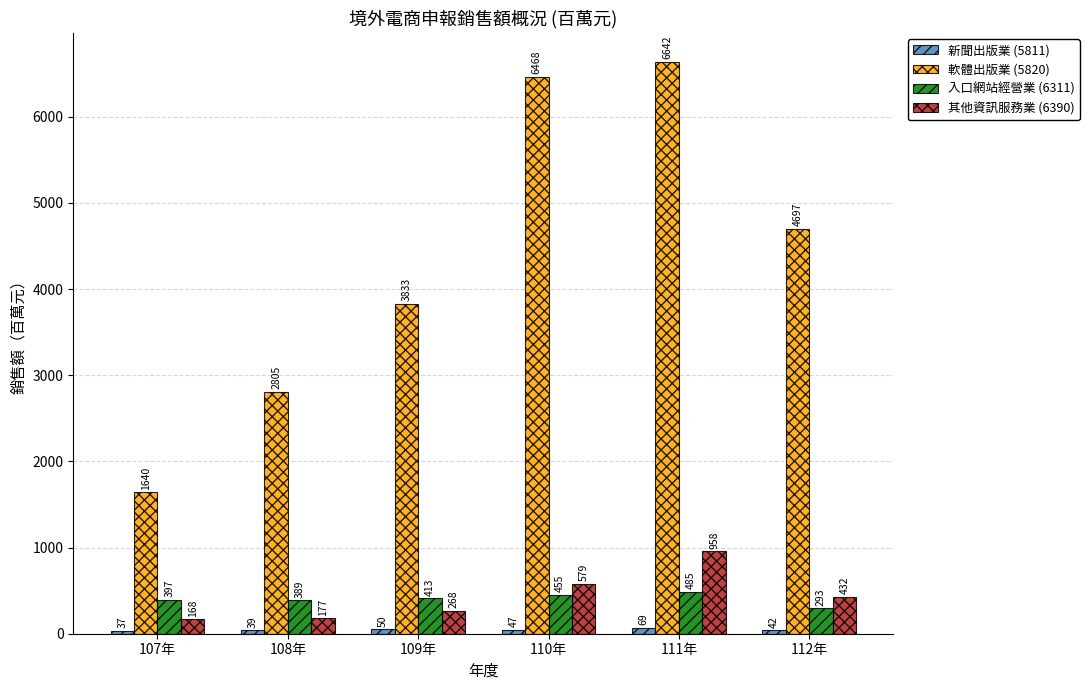

What is the label of the 1st bar from the left?

107年